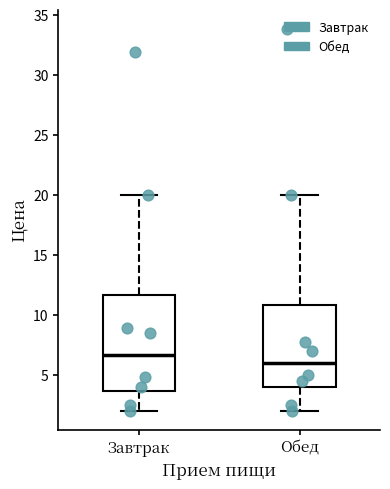

Reading left to right, transcribe this box plot: for each box, give where its median line is, the range the box spans, and where its two whiskers end, as read against the y-axis. The values are not printed on the chart, so give them approximately, as read against the axis.

Завтрак: median 6.5, box 3.5 to 11.5, whiskers 2.0 to 20.0
Обед: median 6.0, box 4.0 to 11.0, whiskers 2.0 to 20.0